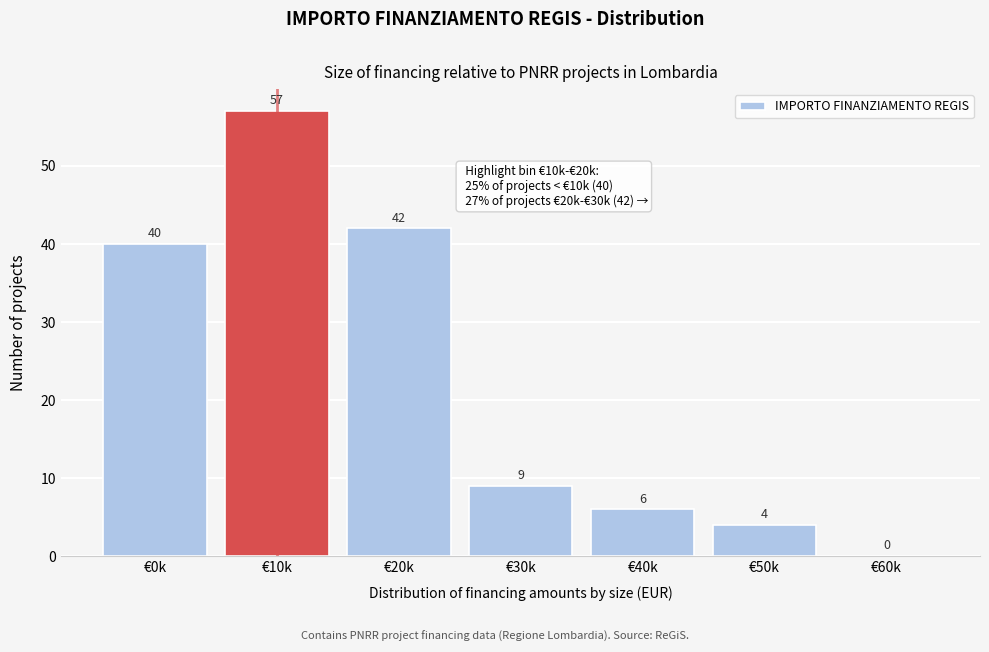

Reading right to left, what are all the values shown in this chart?

€60k=0	€50k=4	€40k=6	€30k=9	€20k=42	€10k=57	€0k=40